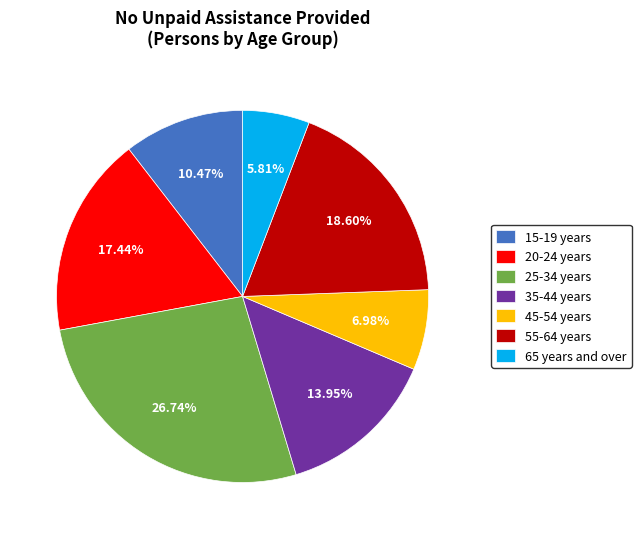

Is the sum of 55-64 years and 35-44 years greater than half?

No